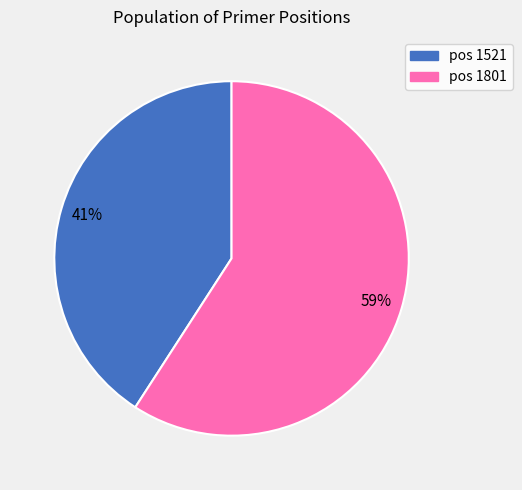

To the nearest percent, what is the average slice percentage?

50%